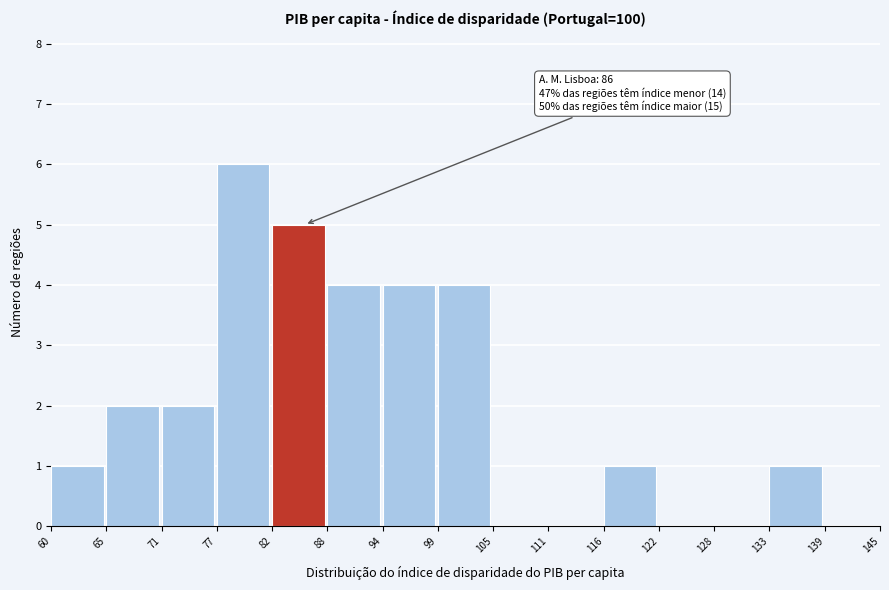

Over which range of the x-axis is the bar tallest?

77 to 82